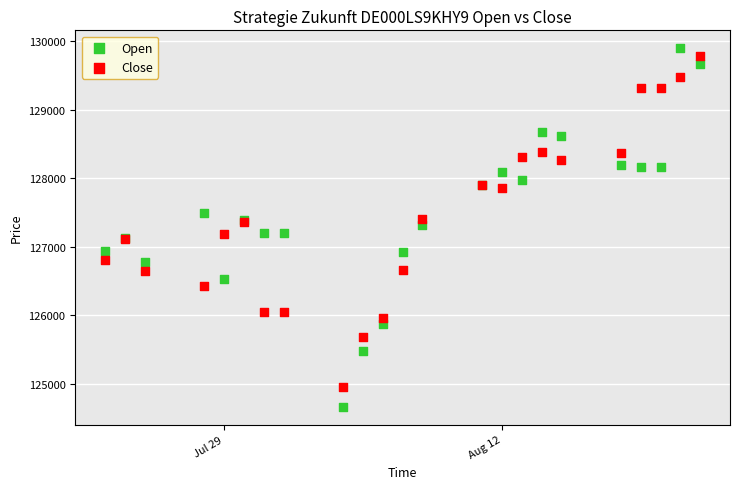

Which series contains the highest Y value?

Open